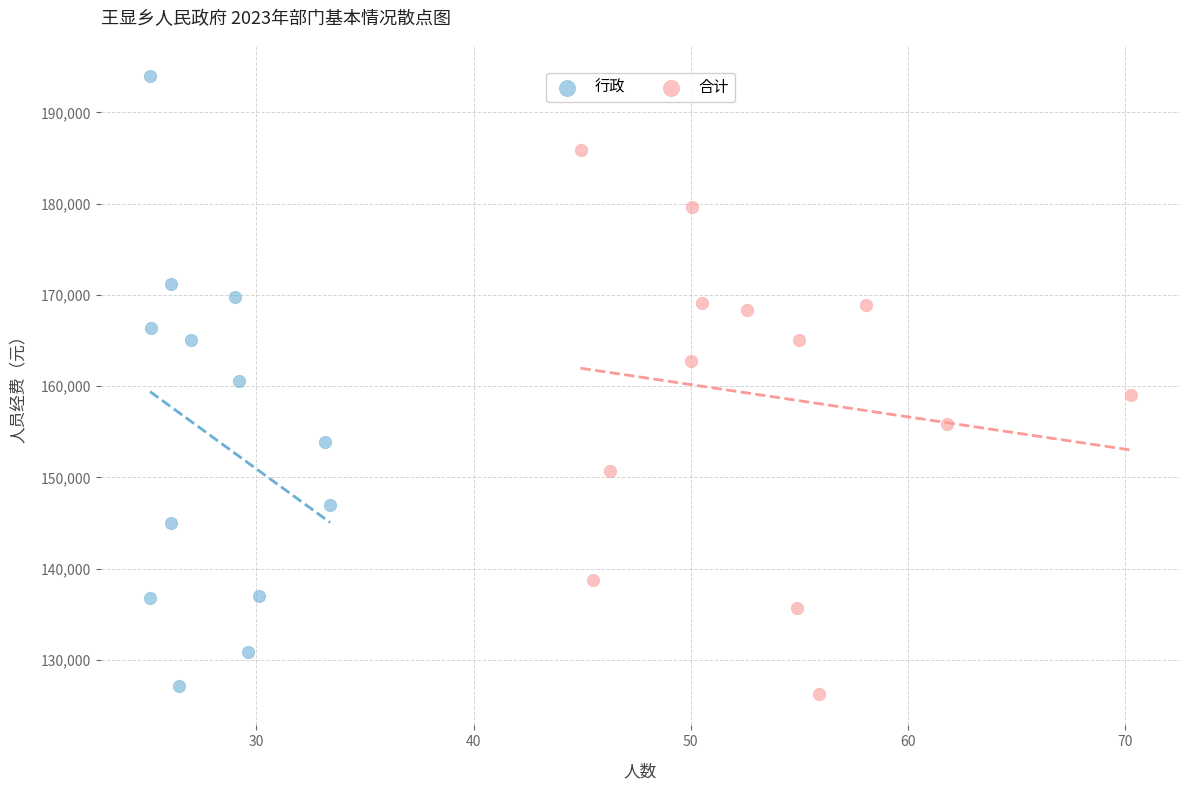

Which series reaches the maximum Y coordinate?

行政